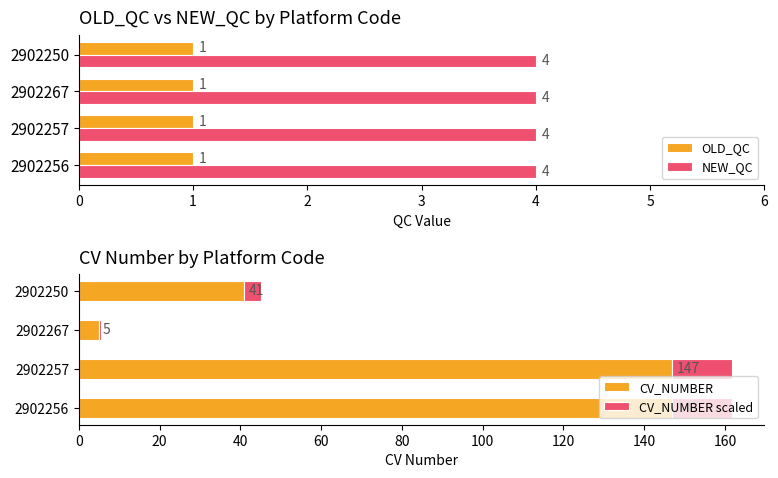

At how many categories does at least one series exceed 146?

2